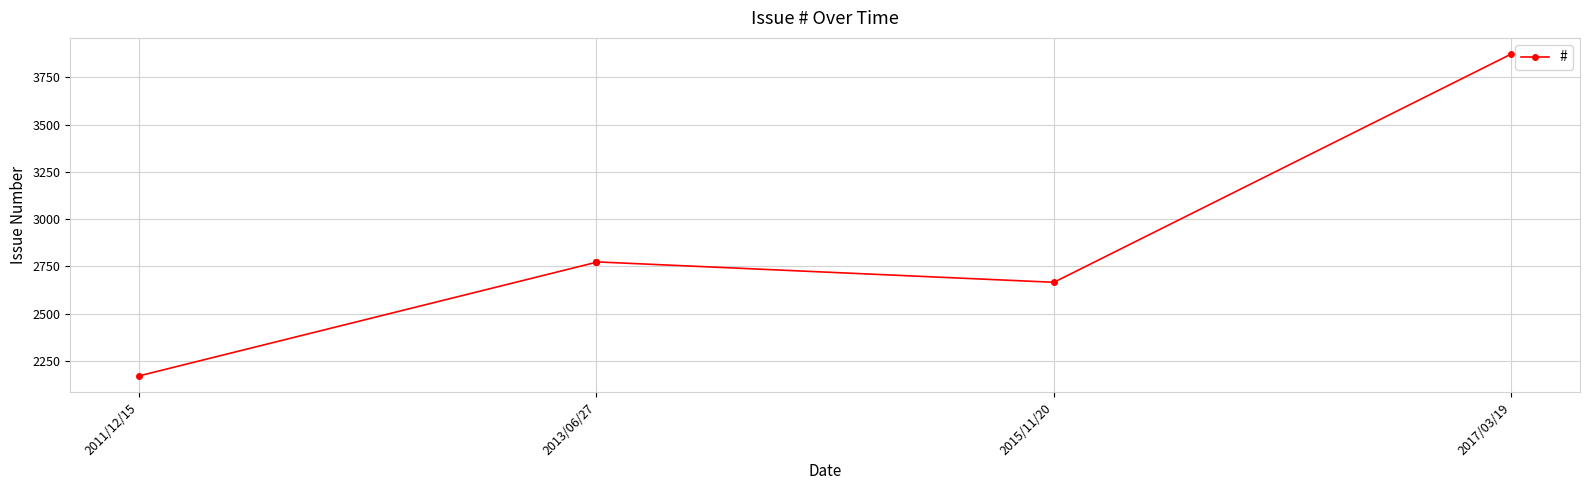

How many interior local peaks (higher than both neighbors) does the data have?

1